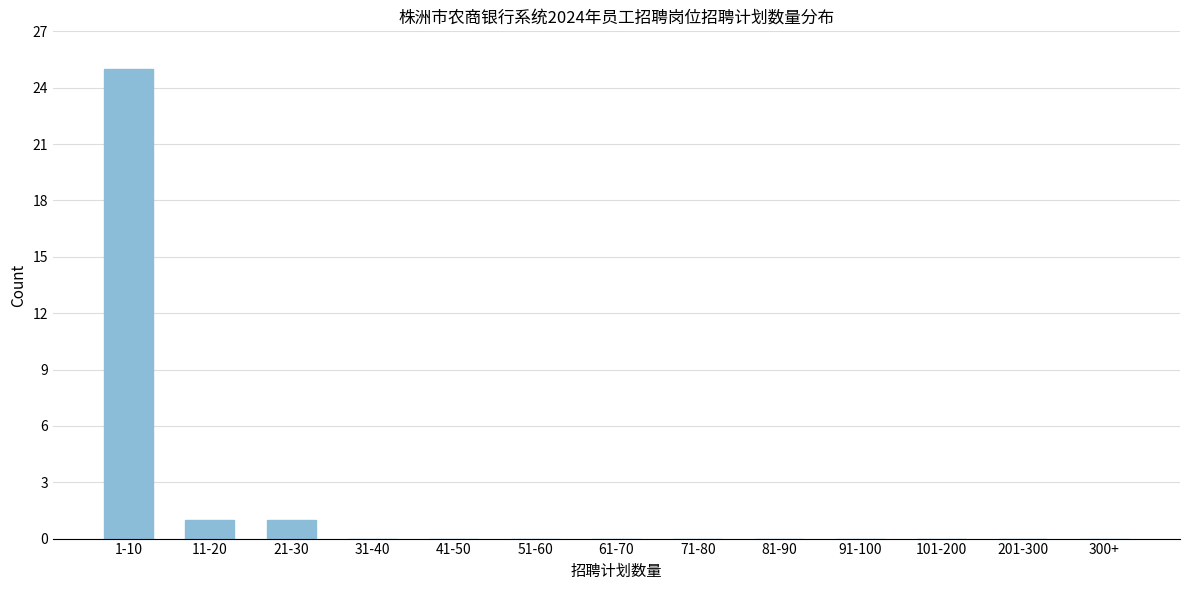

Reading left to right, list all the values displayed in this chart.

1-10=25	11-20=1	21-30=1	31-40=0	41-50=0	51-60=0	61-70=0	71-80=0	81-90=0	91-100=0	101-200=0	201-300=0	300+=0